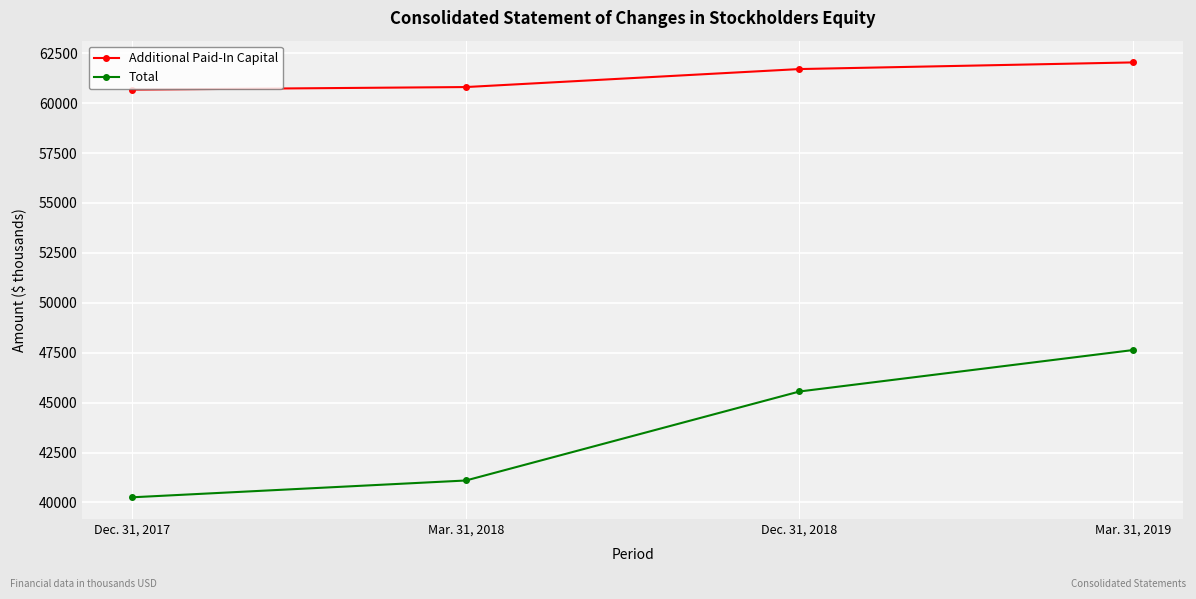

At which label does Total reach its peak?

Mar. 31, 2019